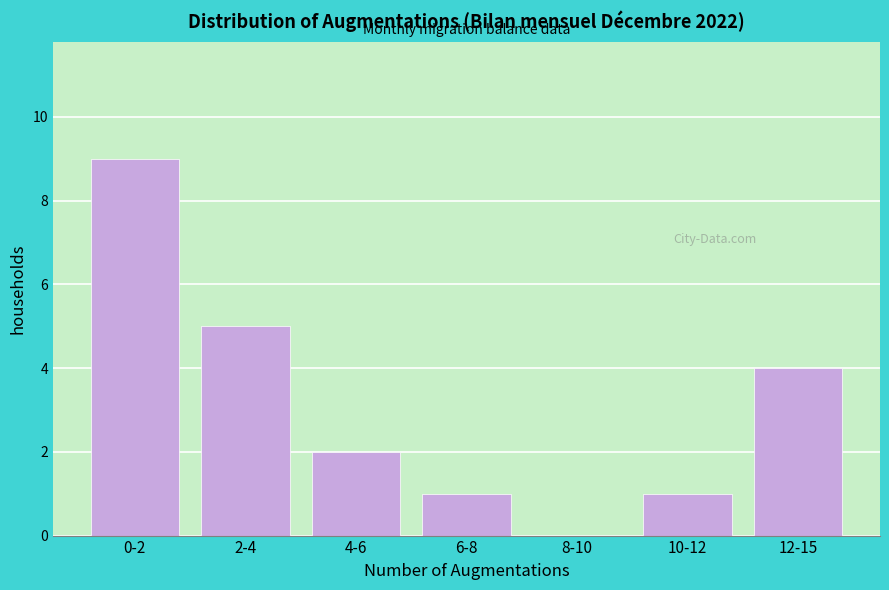

Reading right to left, transcribe all the data shown in this chart.

12-15=4	10-12=1	8-10=0	6-8=1	4-6=2	2-4=5	0-2=9